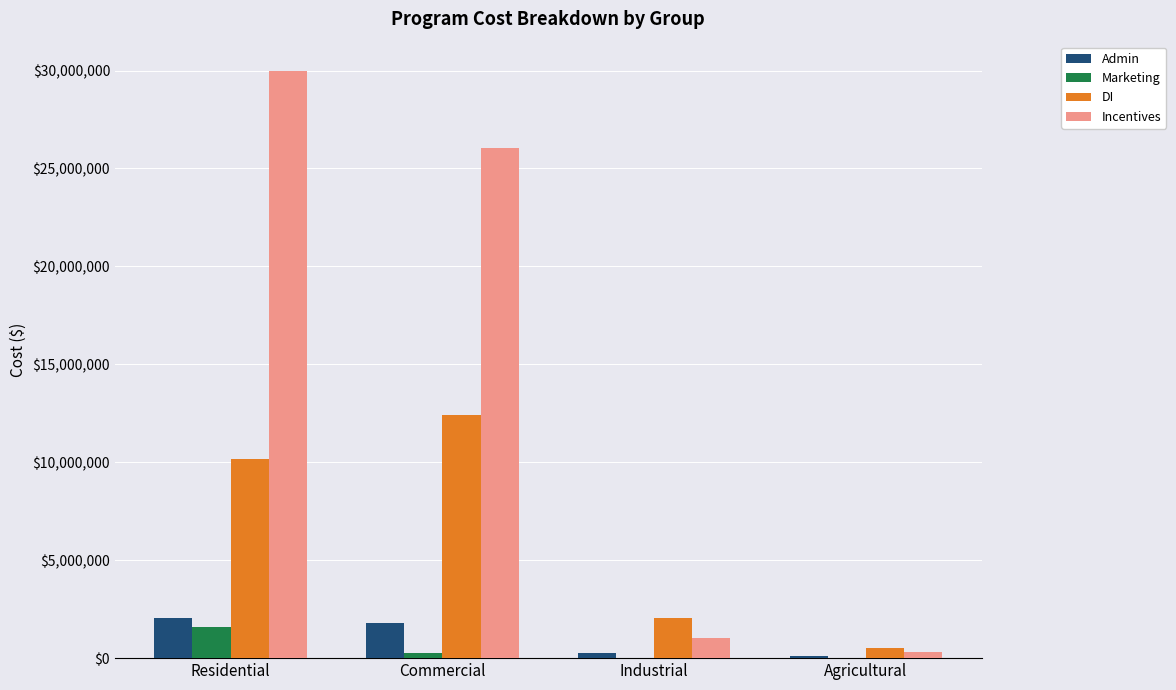

Is the value of Incentives at Commercial greater than the value of Marketing at Commercial?

Yes